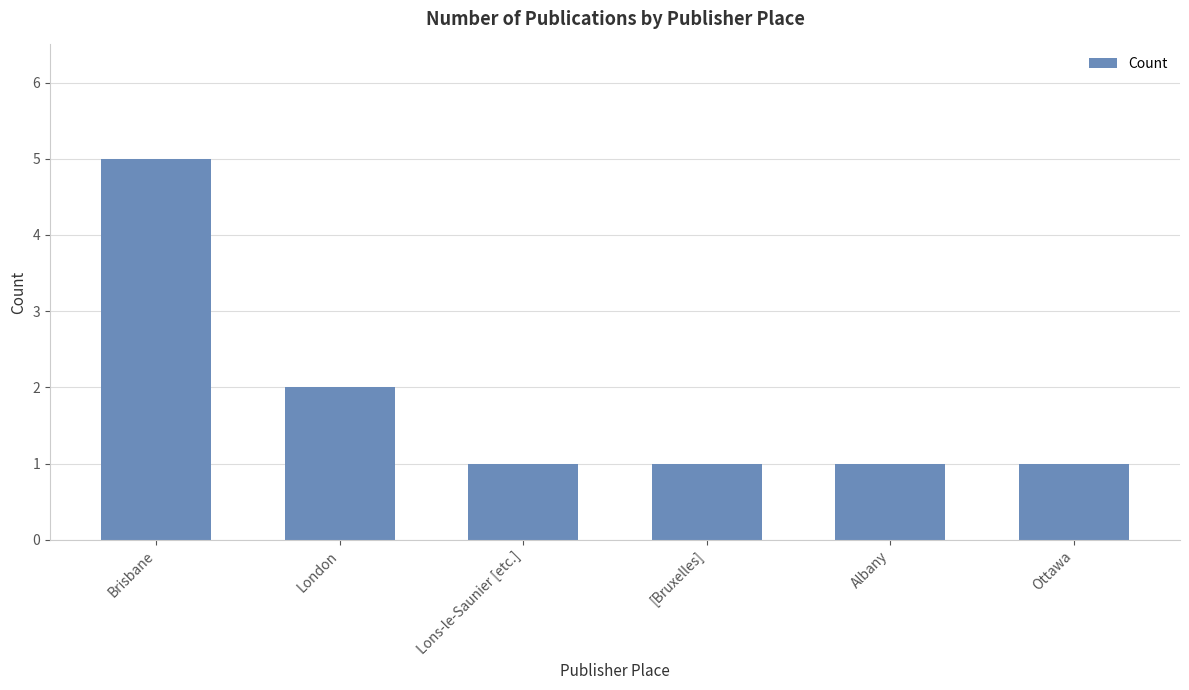

True or false: the data shows 1 at [Bruxelles].

True